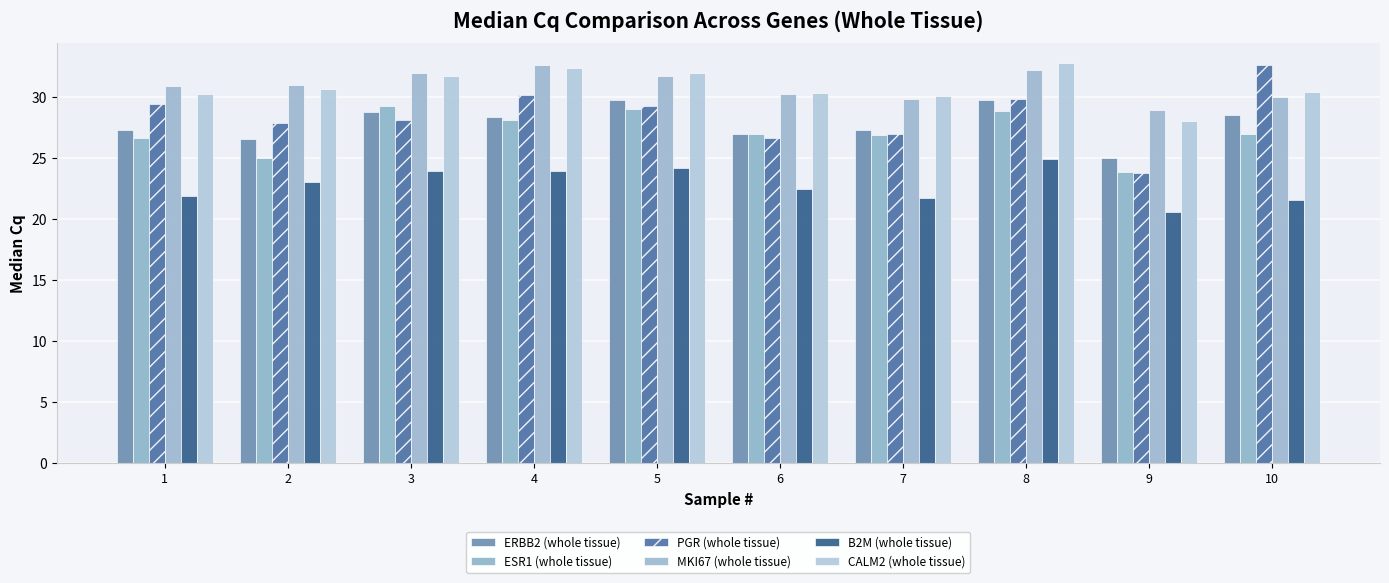

Count the number of data series in this chart.

6